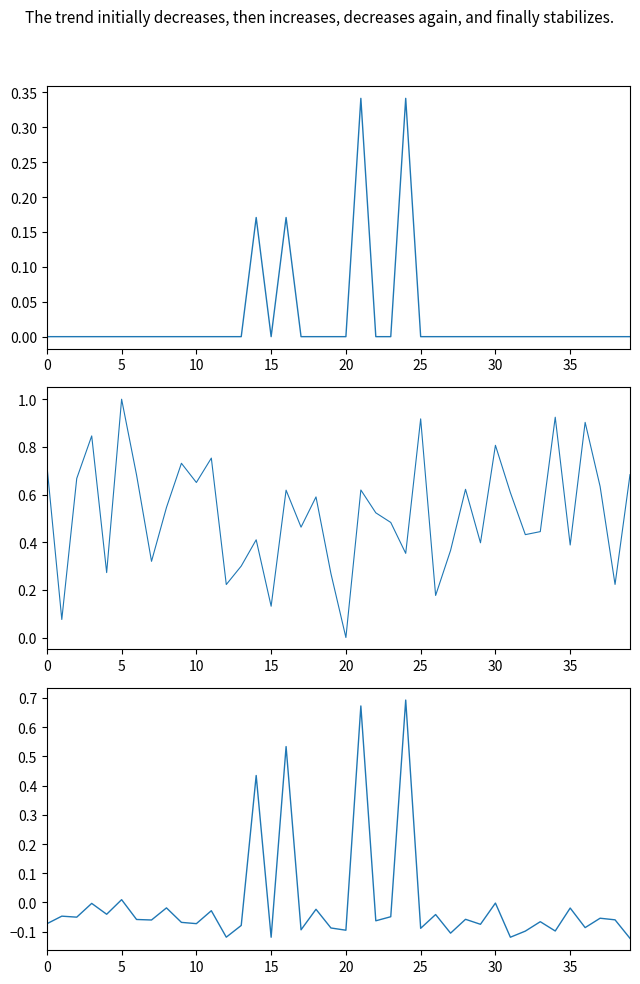

How many lines are shown in the chart?

3